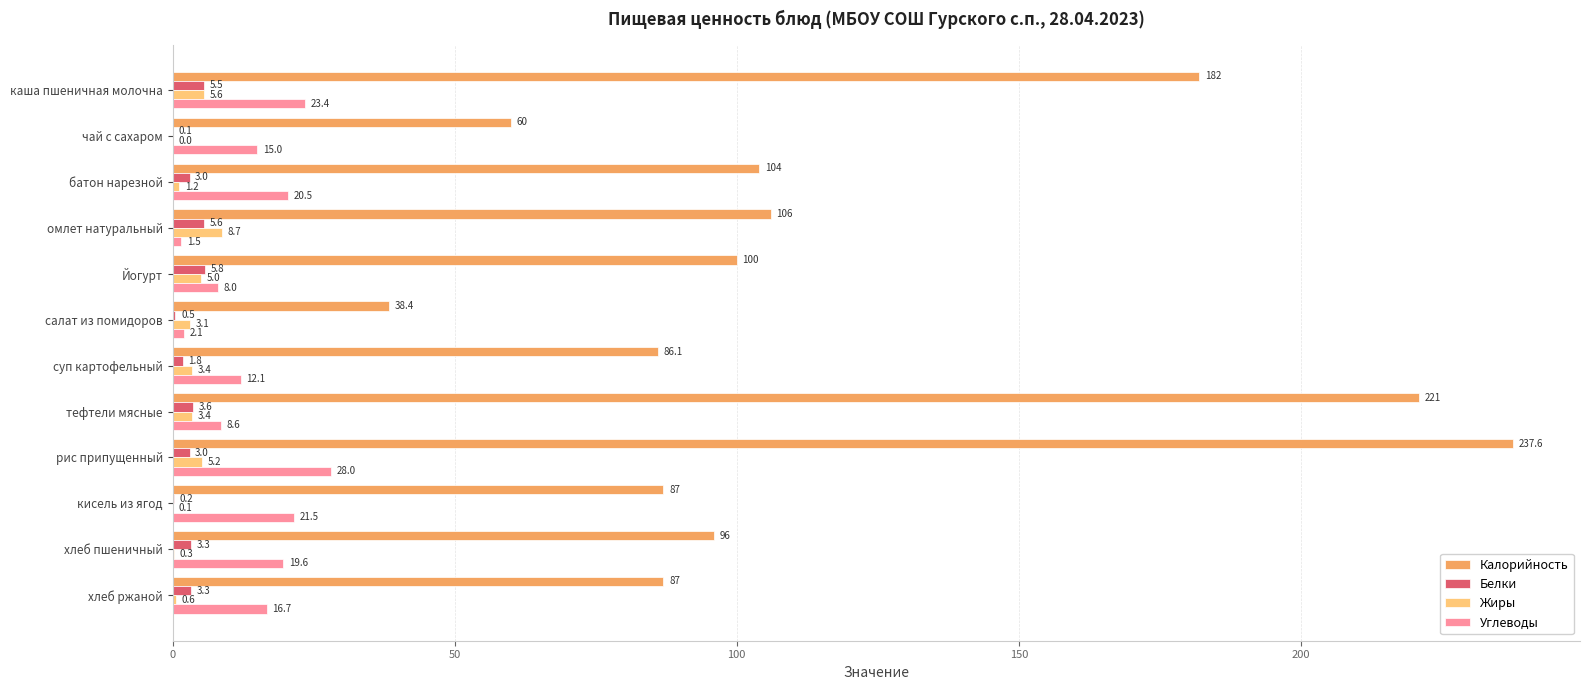

What is the sum of all Углеводы values?

177.0